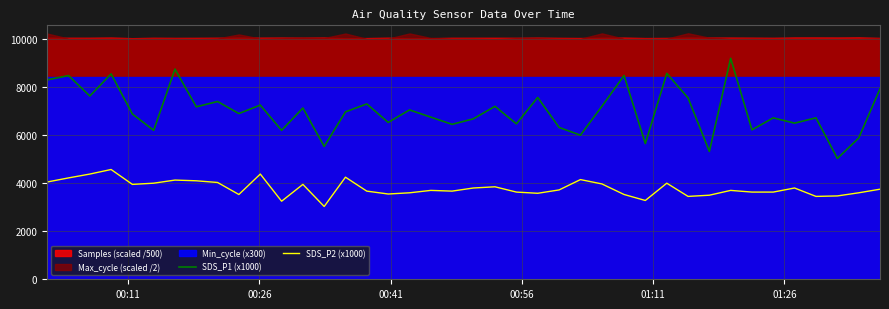

True or false: SDS_P1 (x1000) and SDS_P2 (x1000) cross at least once.

False